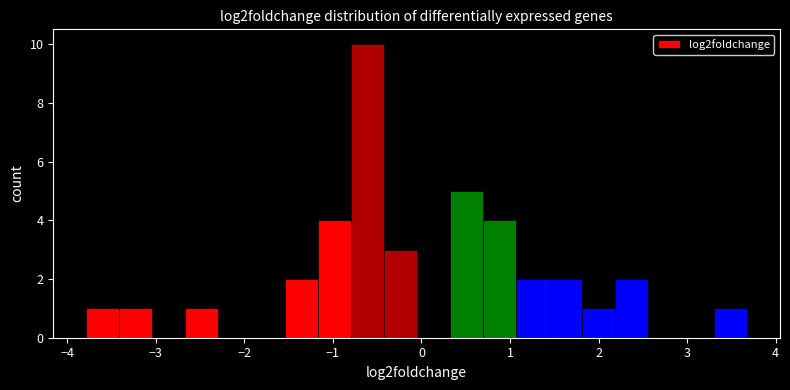

Read against the x-axis, roughly where is the centre of the tallest bar?

-0.6